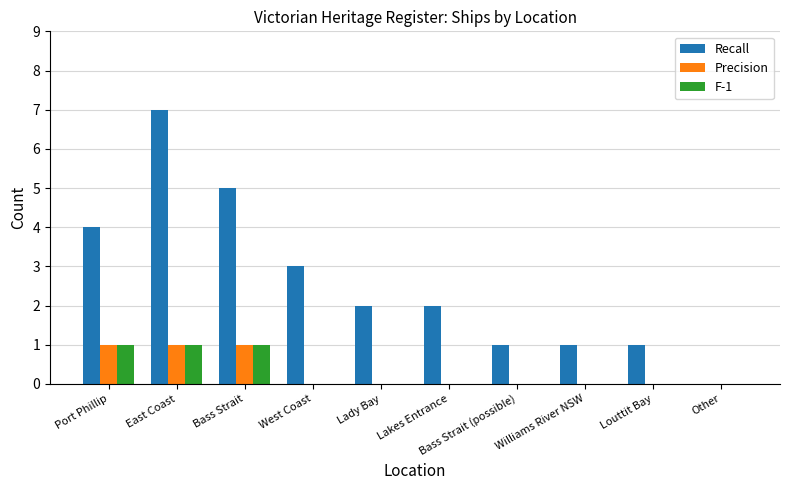

What value does the Recall series have at Bass Strait?

5